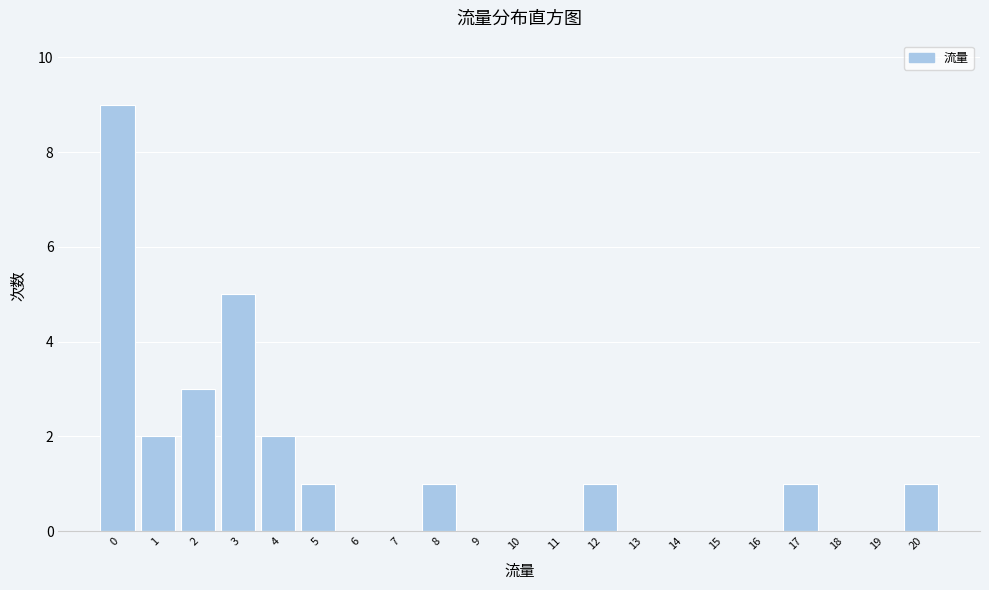

Reading left to right, list all the values displayed in this chart.

0=9	1=2	2=3	3=5	4=2	5=1	6=0	7=0	8=1	9=0	10=0	11=0	12=1	13=0	14=0	15=0	16=0	17=1	18=0	19=0	20=1